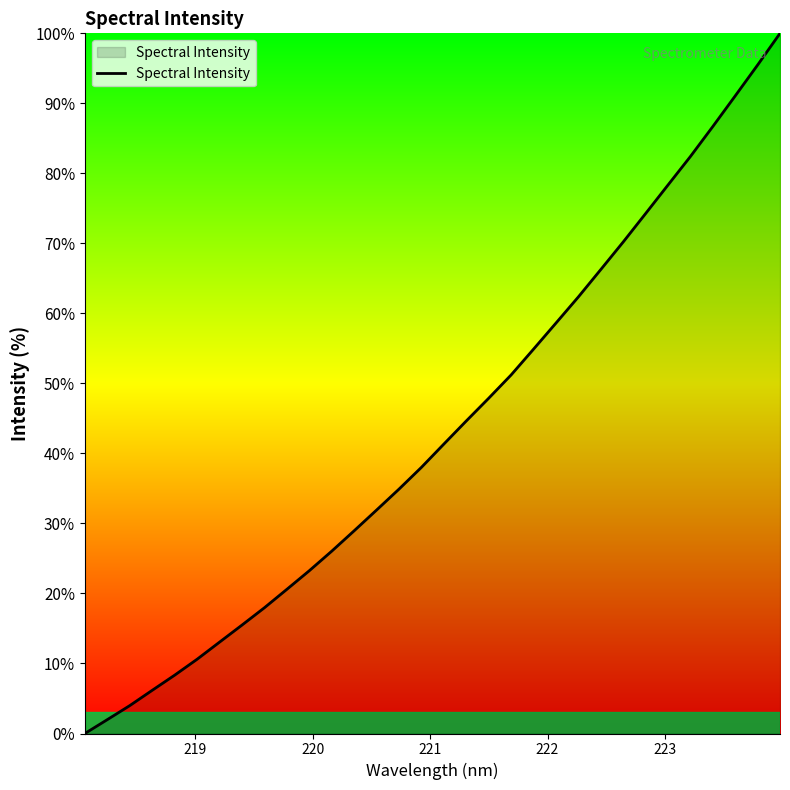

True or false: the data has more than 1 interior local peaks.

False